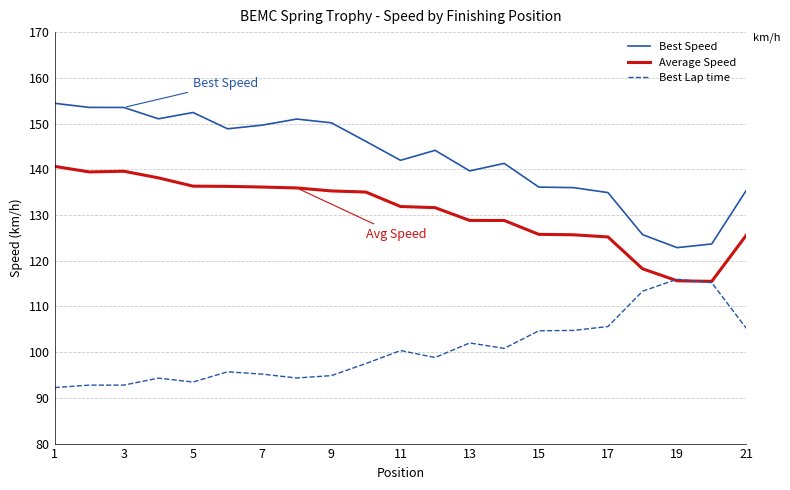

Which series has the widest spread of values?

Best Speed